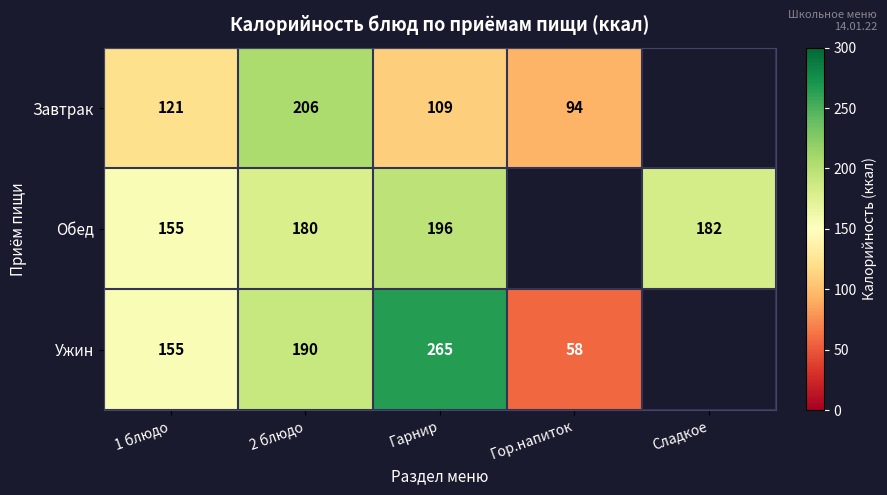

Which series changed the most between 1 блюдо and 2 блюдо?

Завтрак